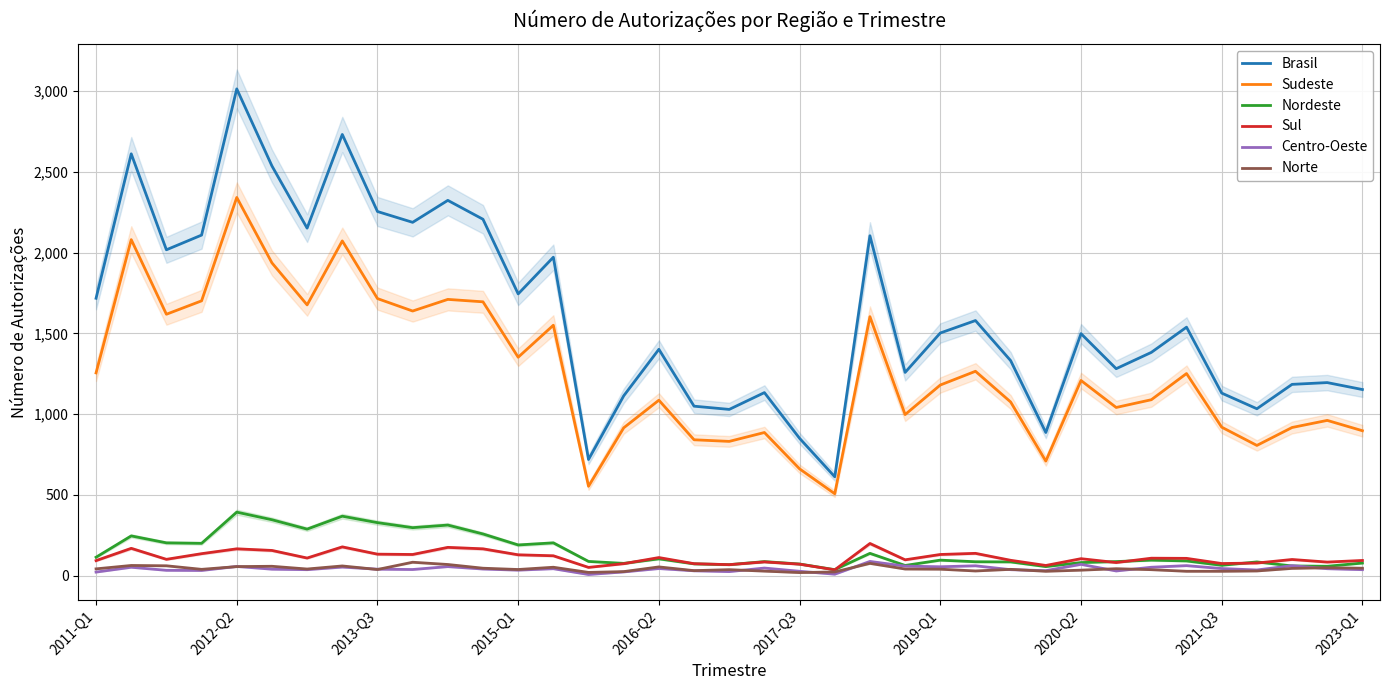

What is the maximum value for Sul?

199